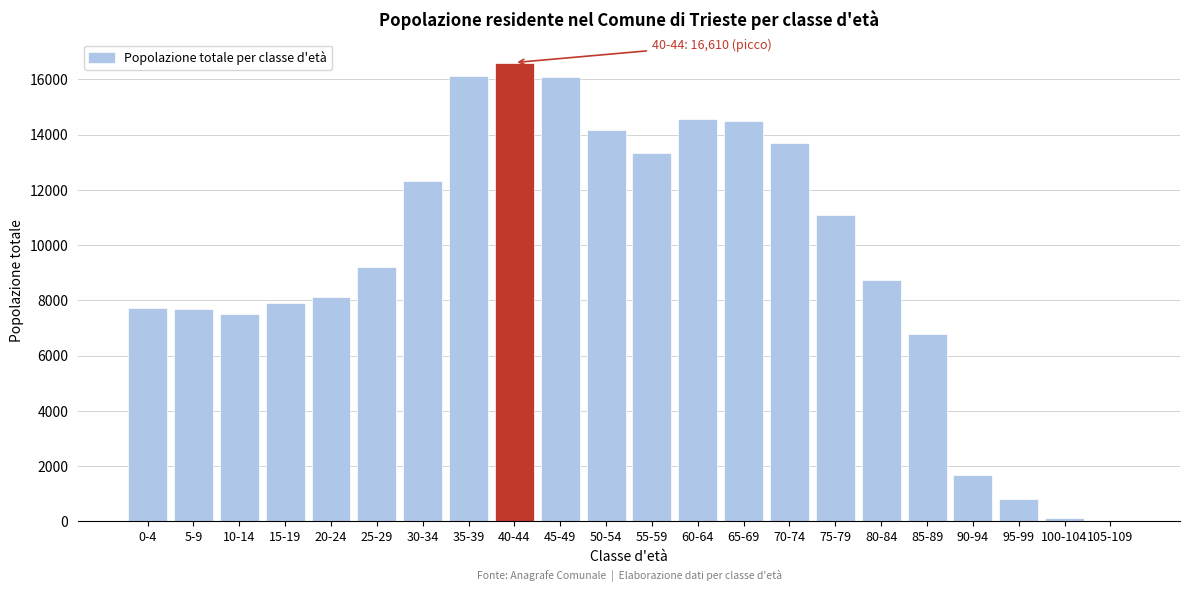

What is the maximum value shown in the chart?

16610